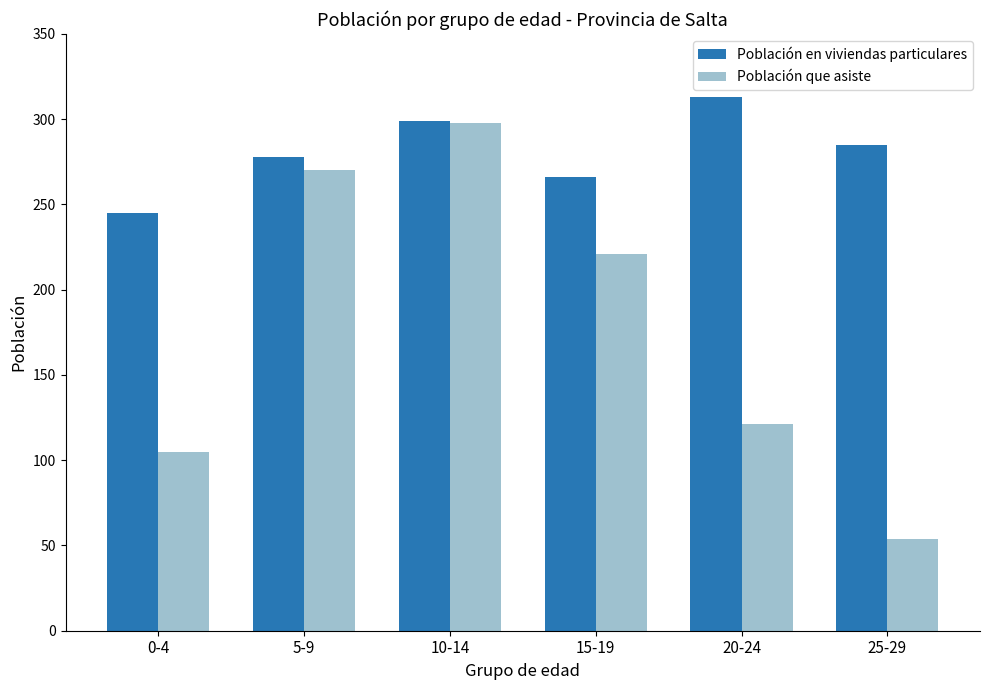

The Población que asiste series shows 137 at 0-4. True or false?

False